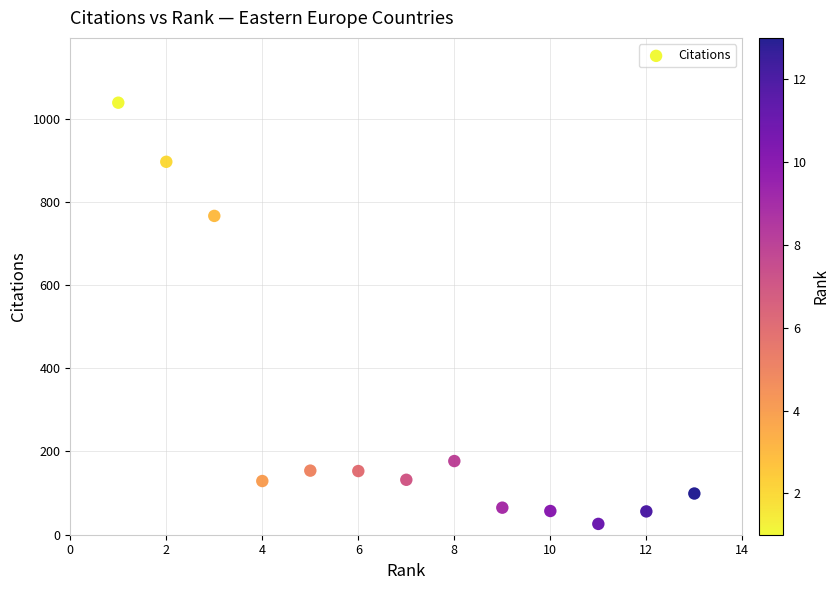

What is the range of Y values (max minus min)?

1012